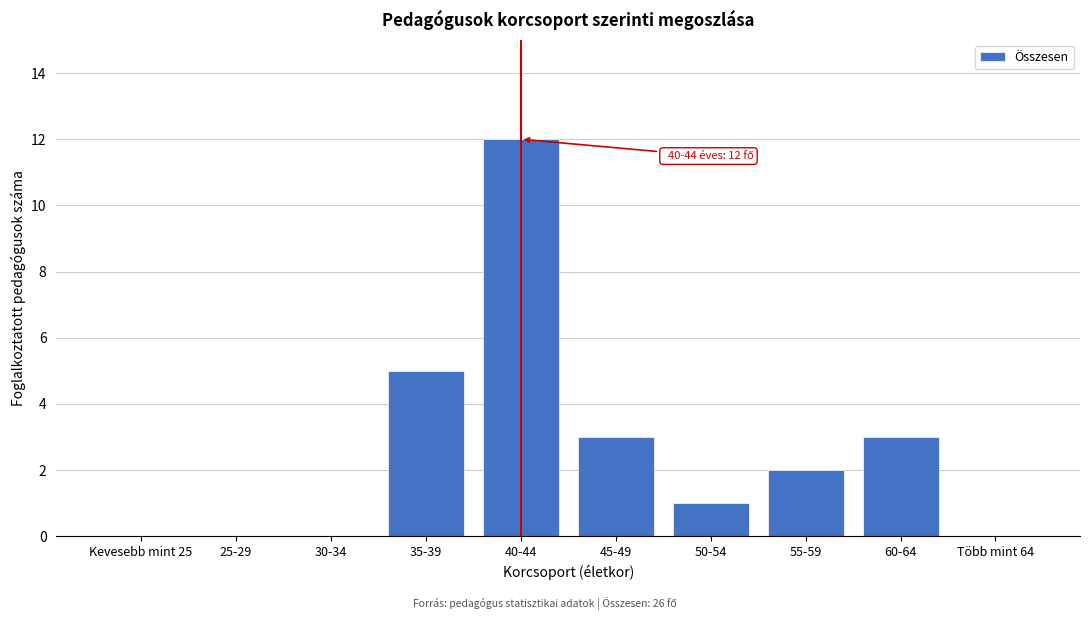

Reading right to left, transcribe all the data shown in this chart.

Több mint 64=0	60-64=3	55-59=2	50-54=1	45-49=3	40-44=12	35-39=5	30-34=0	25-29=0	Kevesebb mint 25=0